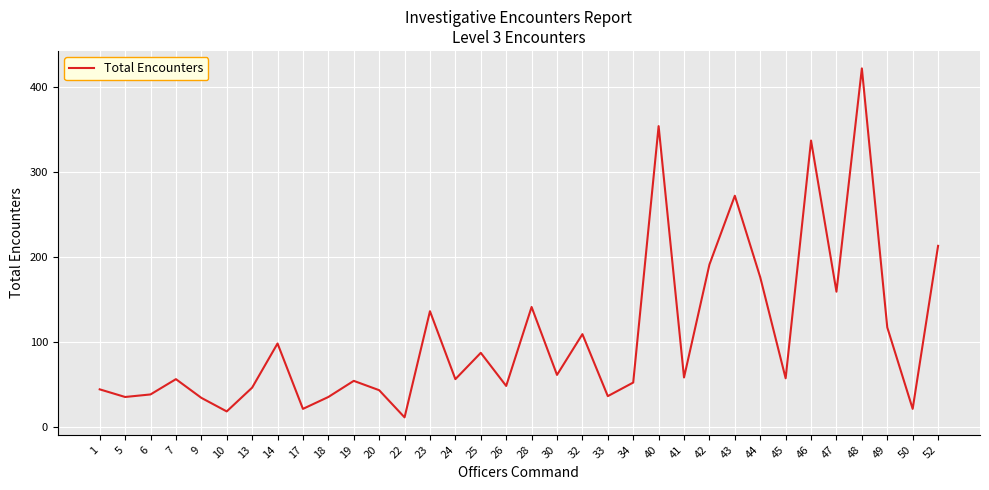

How many lines are shown in the chart?

1